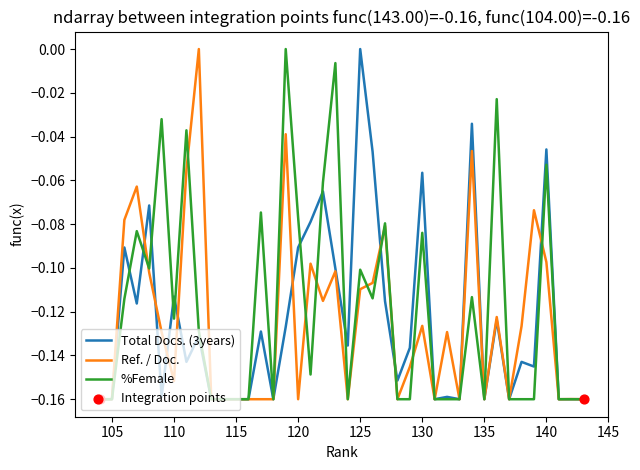

At which category is the sum across all series the highest?

119